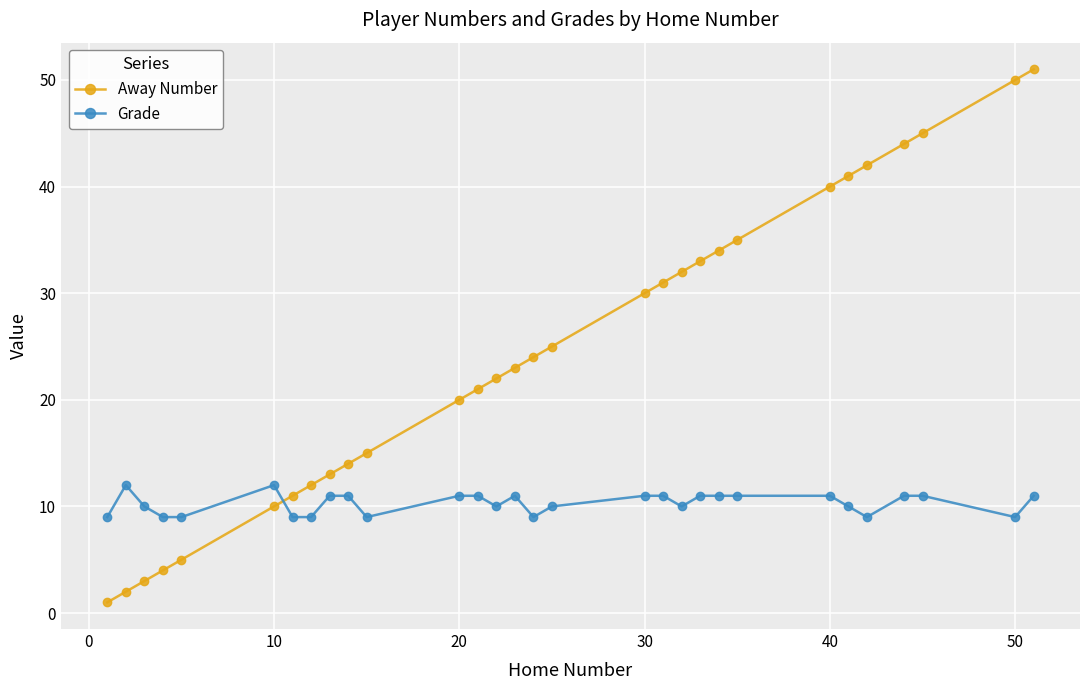

Count the number of data series in this chart.

2